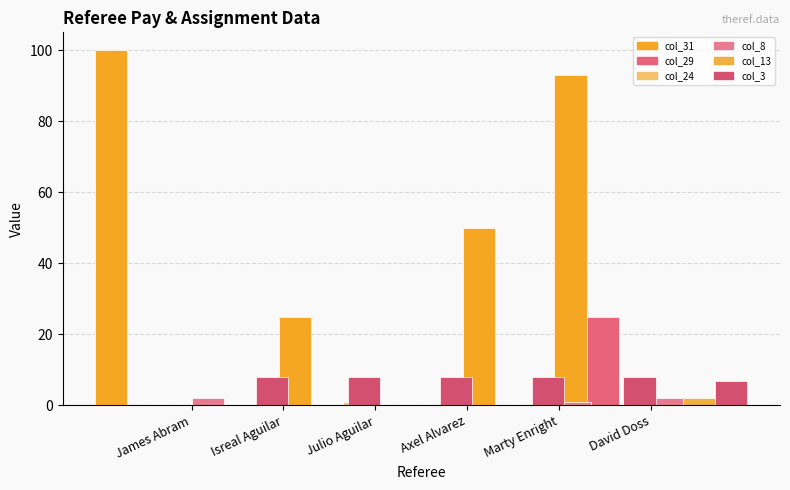

What is the total value across all series at Isreal Aguilar?

8